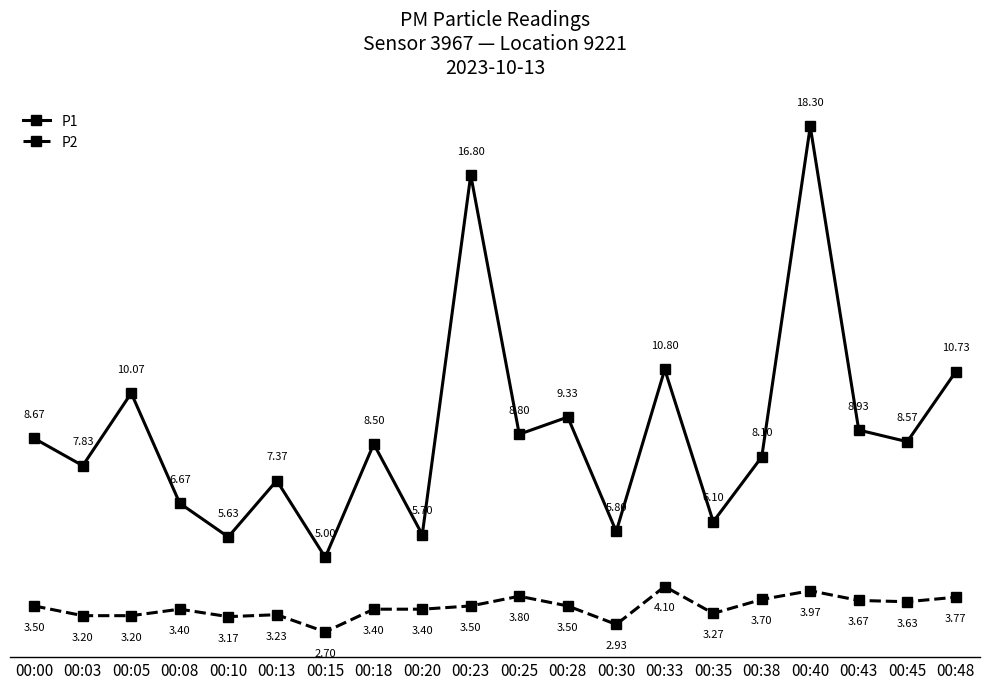

What is the average value of the P1 series?

8.9